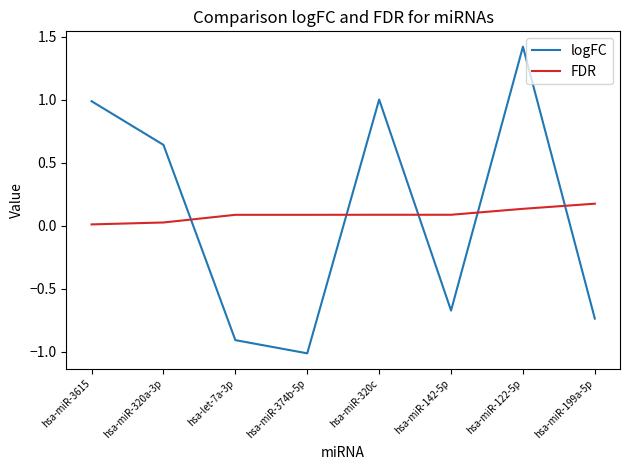

What is the difference between the second highest and minimum values in the logFC series?

2.0